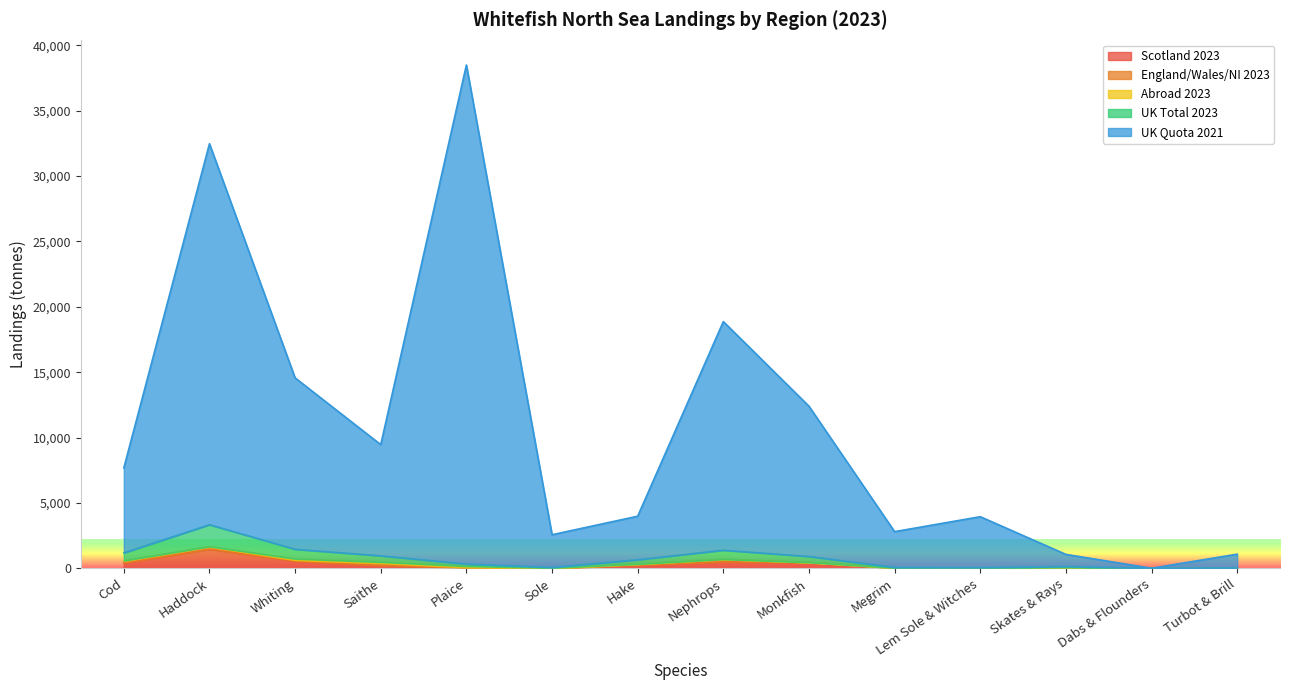

How many interior local valleys does the UK Quota 2021 series have?

4